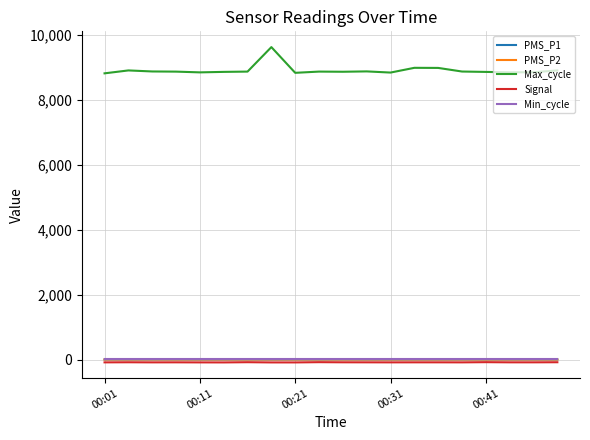

True or false: Signal and Max_cycle intersect in this chart.

False